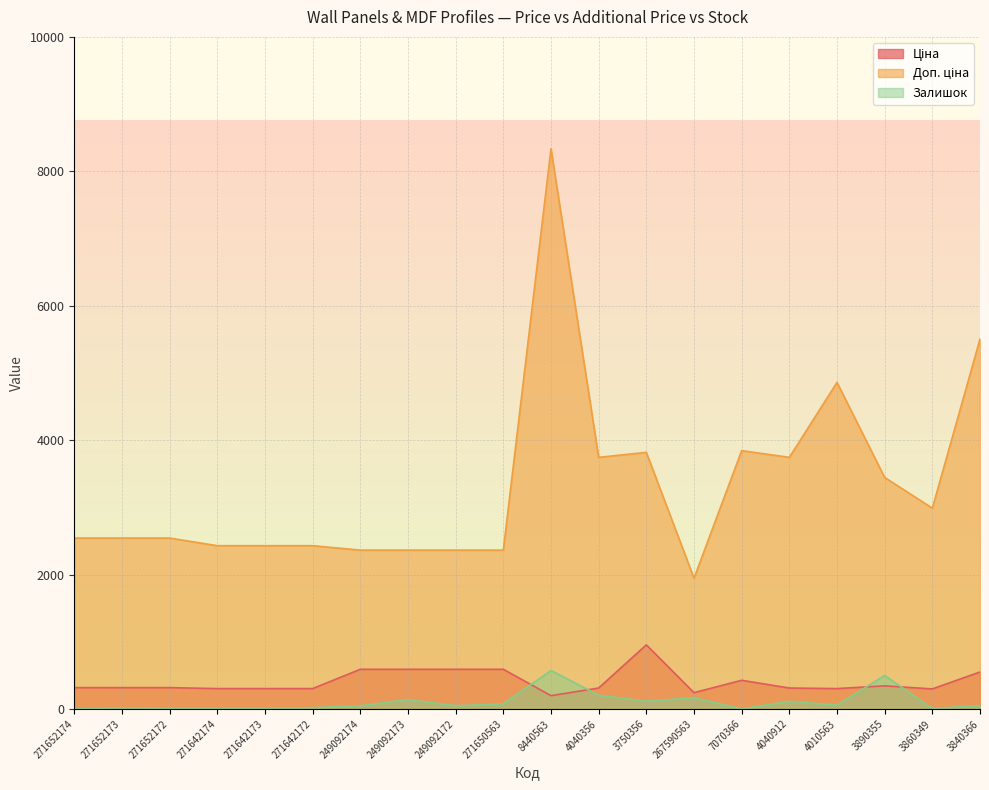

What is the average value of the Залишок series?

109.4